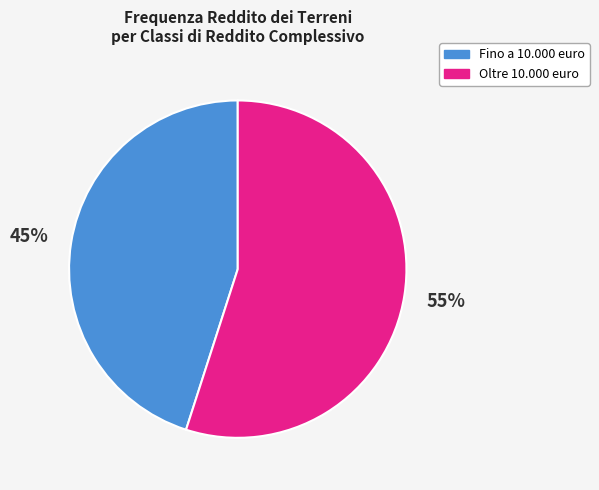

To the nearest percent, what is the average slice percentage?

50%